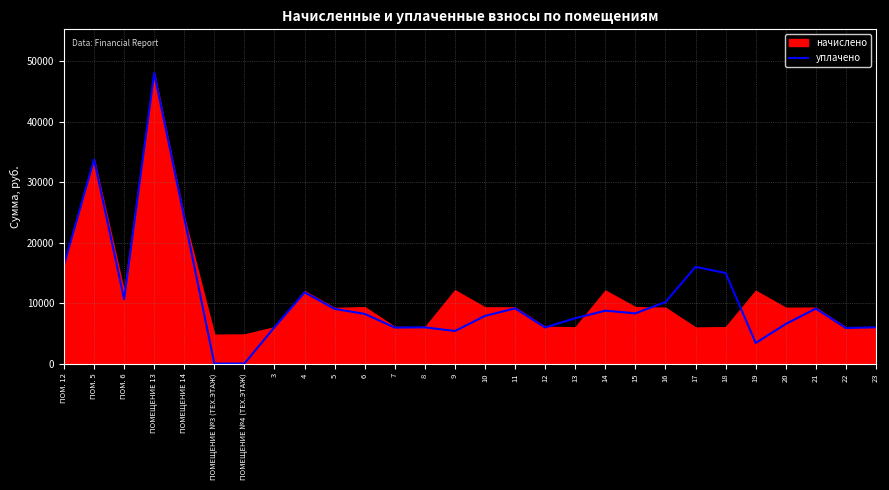

How many values exceed 8304?

14